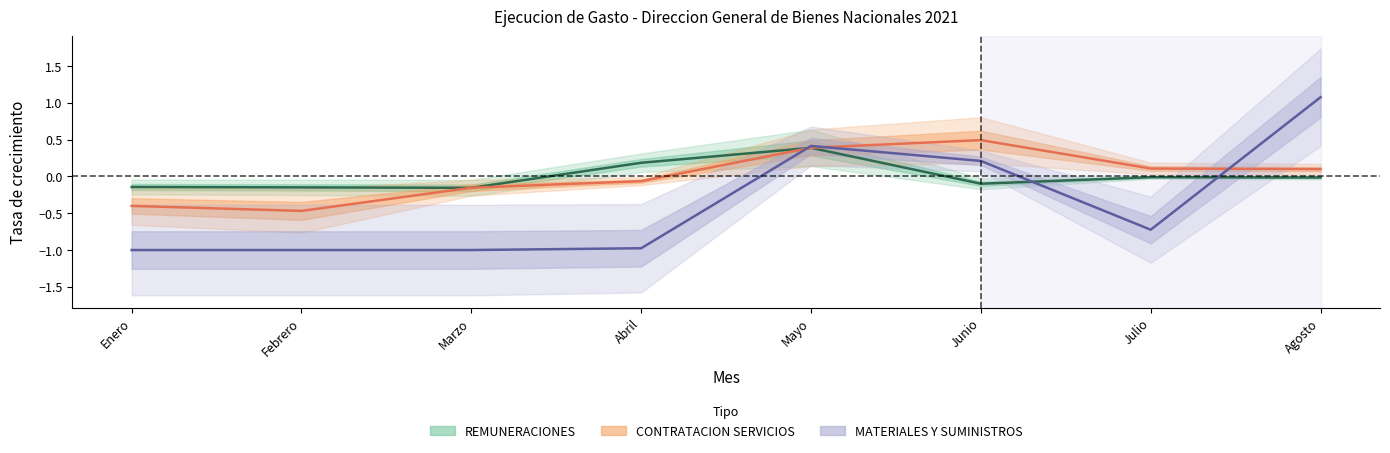

Where is the first local minimum for CONTRATACION DE SERVICIOS?

Febrero